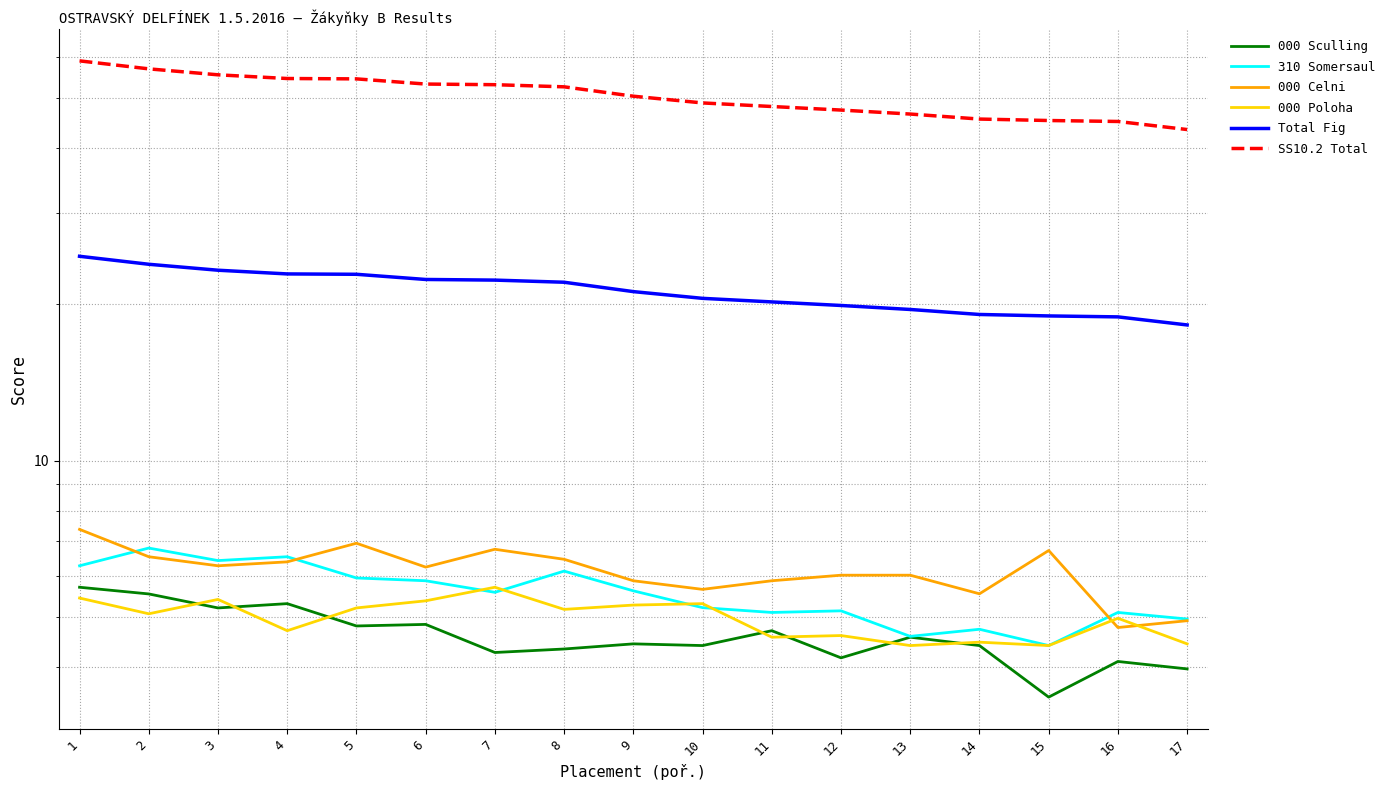

What is the difference between the second highest and minimum values in the SS10.2 Total series?

13.4